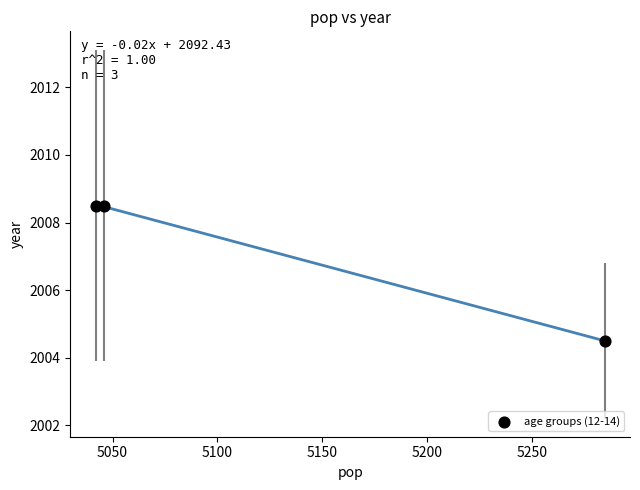

What Y value in the scatter plot is closest to 2006?

2004.5